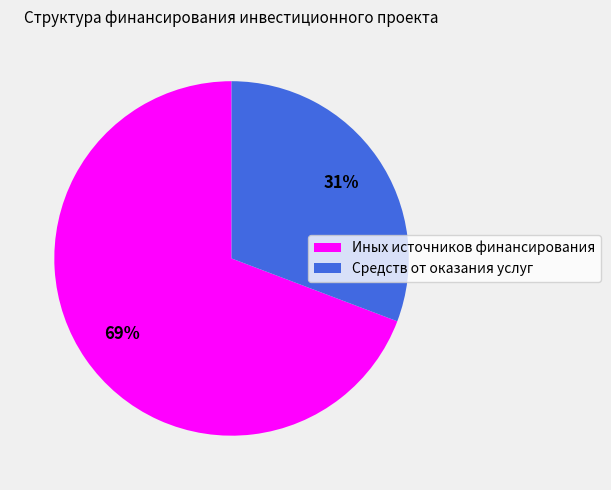

Combined, do Средств от оказания услуг and Иных источников финансирования account for over 50%?

Yes